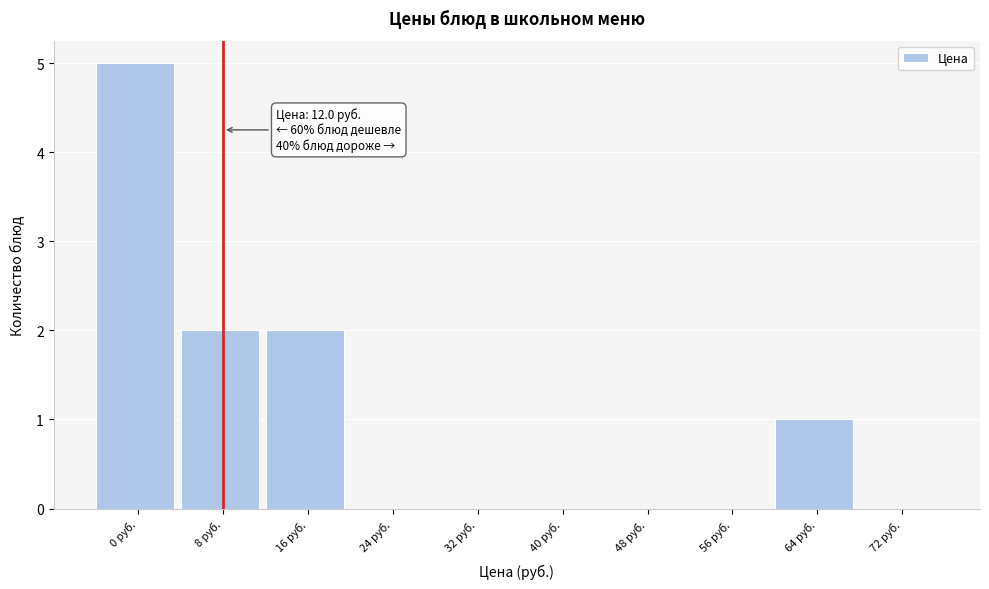

Reading right to left, transcribe all the data shown in this chart.

72 руб.=0	64 руб.=1	56 руб.=0	48 руб.=0	40 руб.=0	32 руб.=0	24 руб.=0	16 руб.=2	8 руб.=2	0 руб.=5